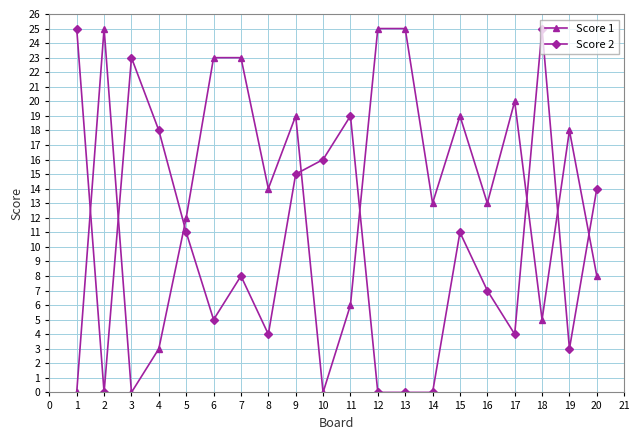

Which series ends up on top after the final intersection of Score 2 and Score 1?

Score 2